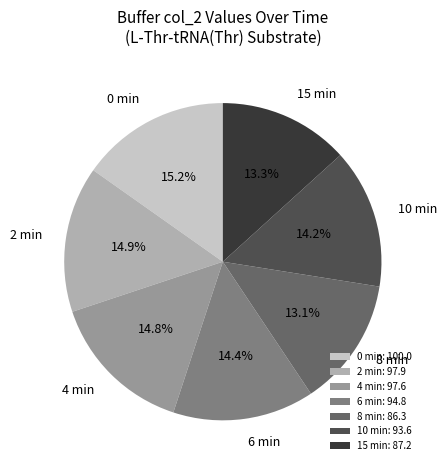

How many slices are in this pie chart?

7